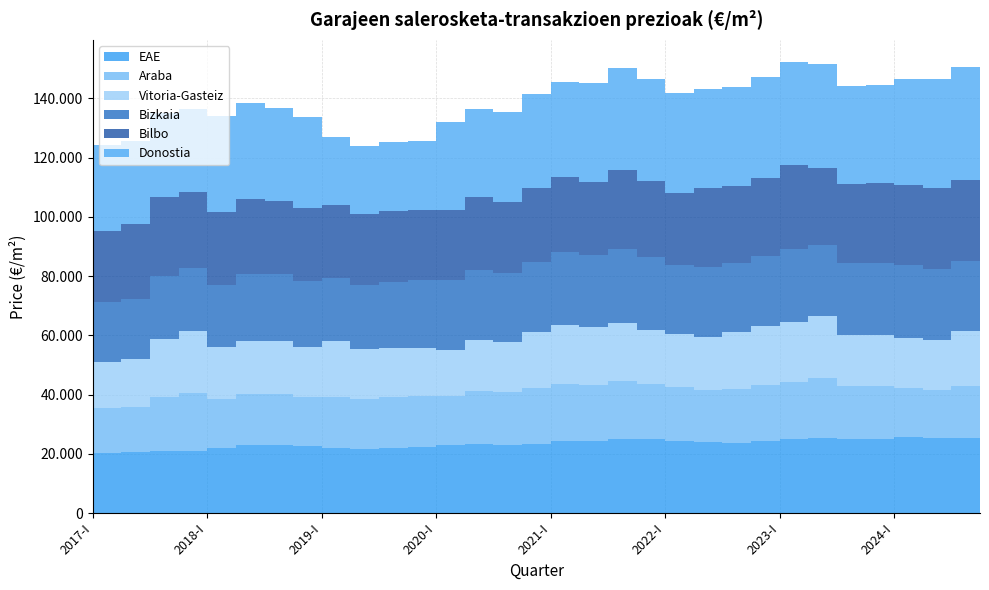

Reading right to left, extract all data points from this chart.

EAE: 25303	25234	25263	25612	24999	25014	25254	24945	24293	23756	23961	24163	25098	25169	24344	24305	23266	22946	23270	22893	22354	22114	21715	21808	22480	22832	22969	22048	21026	20920	20557	20386
Araba: 17336	17642	16436	16759	17768	17843	20402	19133	18846	18288	17529	18538	18546	19481	18978	19233	18882	17759	17946	16702	17021	16910	16636	17539	16557	17324	17230	16619	19402	18173	15345	15015
Vitoria-Gasteiz: 18092	18428	16596	16773	17426	17416	20781	20516	19983	19197	17820	17673	18287	19599	19556	19833	19057	17108	17129	15606	16483	16846	17009	18635	17148	18069	18044	17238	20994	19588	16112	15472
Bizkaia: 23706	23816	24144	24449	24138	24156	23982	24652	23725	23223	23828	23202	24585	24845	24198	24751	23602	23353	23866	23360	22651	22142	21521	21397	22050	22308	22524	21011	21230	21469	20395	20229
Bilbo: 27823	27394	27373	27034	26943	26735	26224	28107	26358	25785	26628	24384	25683	26569	24841	25211	24979	23915	24581	23860	23788	24049	24078	24478	24733	24946	25375	24855	25886	26566	25129	24152
Donostia: 38094	37989	36637	35965	33149	32838	34788	34759	33866	33454	33347	33693	34179	34509	33186	32174	31807	30333	29674	29537	23152	23077	22843	23056	30868	31334	32429	32281	27800	28254	28128	28944